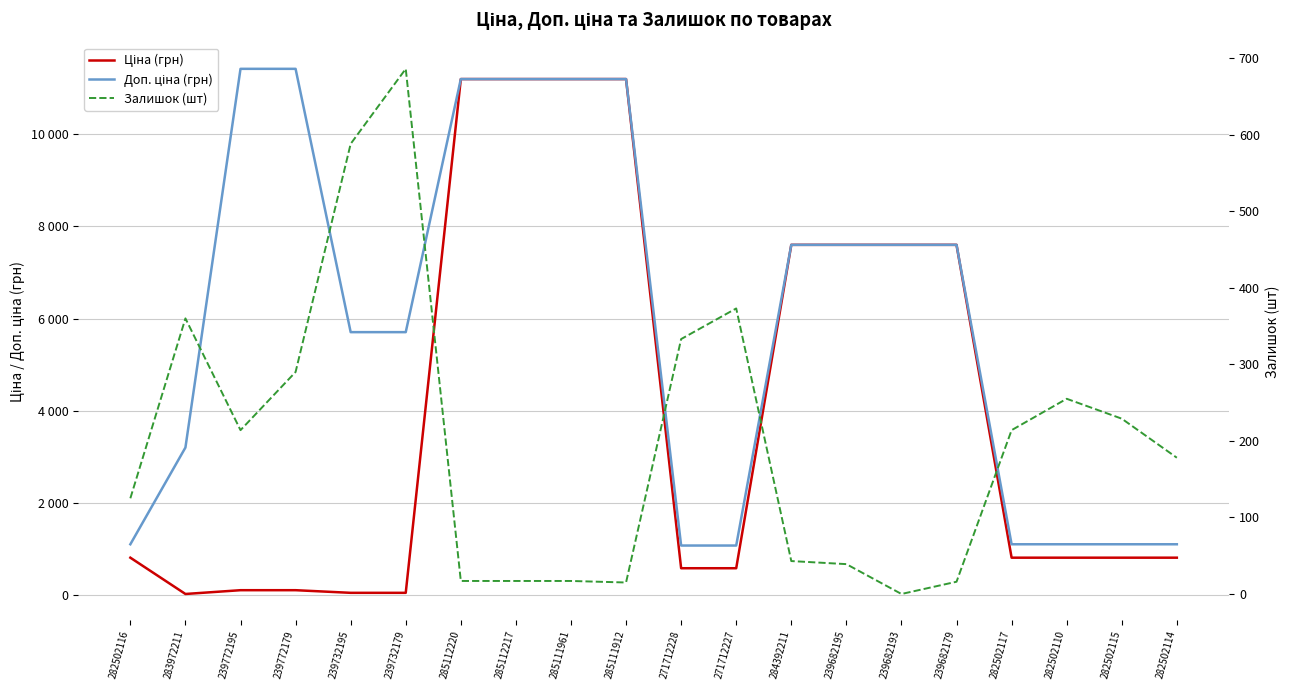

The value of Ціна (грн) at 285111912 is 11188.2. True or false?

True